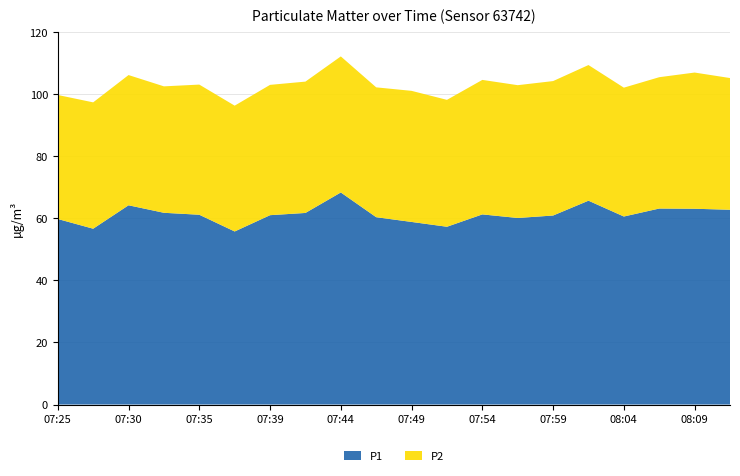

Reading left to right, what are all the values shown in this chart?

P1: 07:25=59.8	07:27=56.7	07:30=64.2	07:32=61.8	07:35=61.2	07:37=55.8	07:39=61.0	07:42=61.8	07:44=68.3	07:47=60.4	07:49=58.9	07:52=57.3	07:54=61.3	07:56=60.1	07:59=60.9	08:01=65.7	08:04=60.6	08:06=63.2	08:09=63.1	08:11=62.8
P2: 07:25=40.0	07:27=40.7	07:30=42.0	07:32=40.8	07:35=42.0	07:37=40.5	07:39=42.0	07:42=42.3	07:44=43.9	07:47=41.9	07:49=42.2	07:52=40.9	07:54=43.4	07:56=42.8	07:59=43.3	08:01=43.7	08:04=41.5	08:06=42.3	08:09=43.9	08:11=42.5